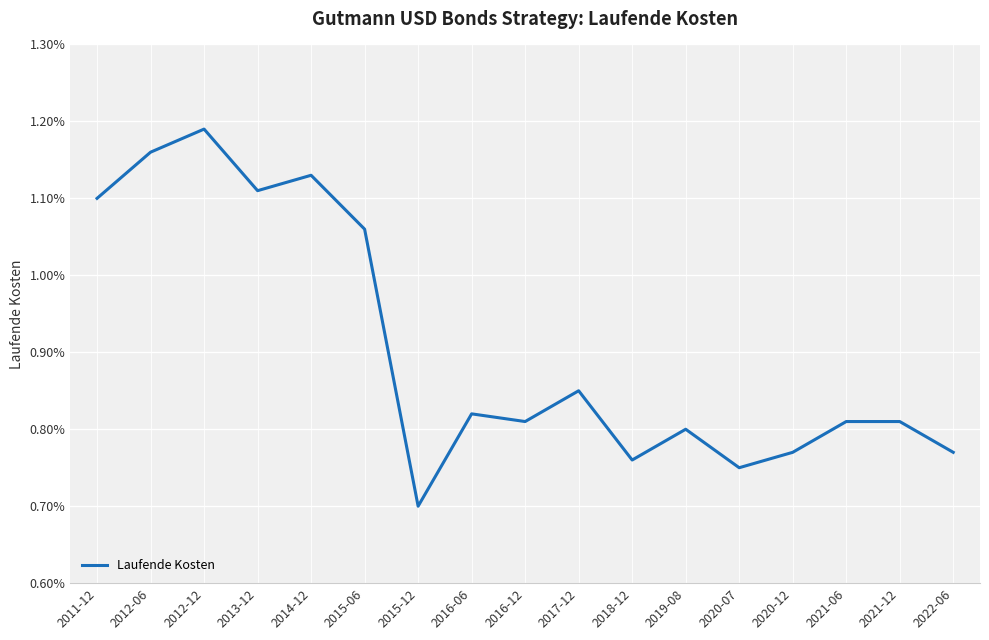

At which label is the value closest to 0?

2015-12